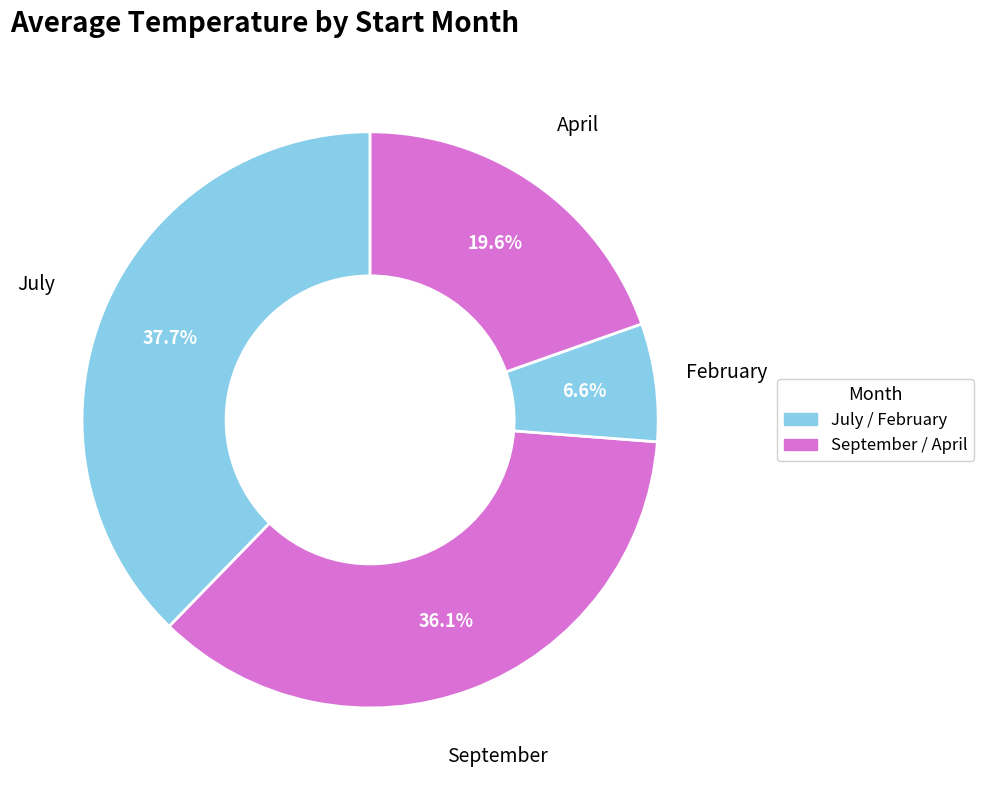

How many segments does this pie chart have?

4